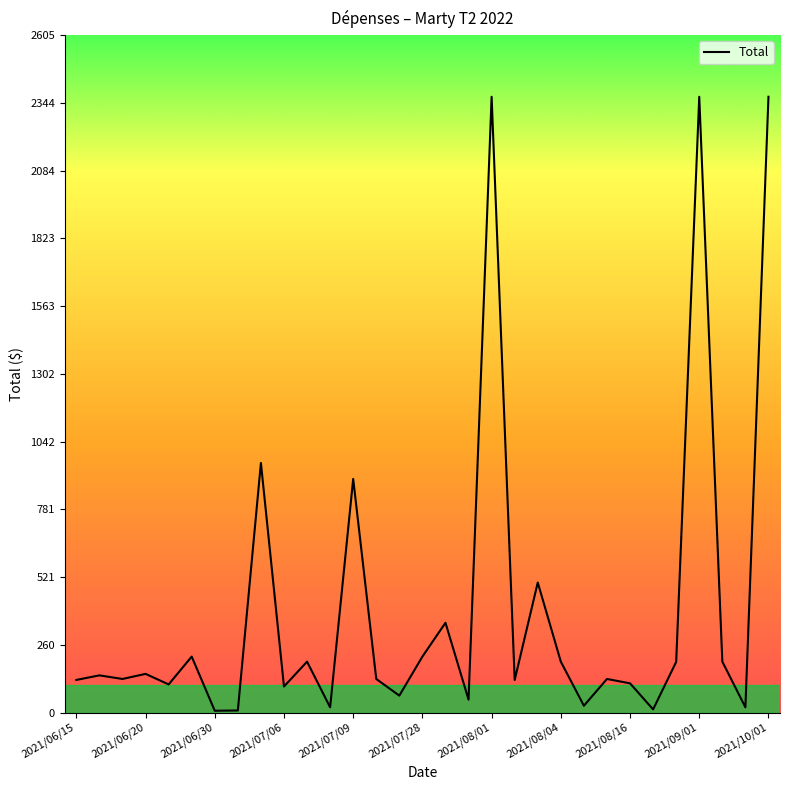

What is the difference between the maximum and minimum values?

2361.9